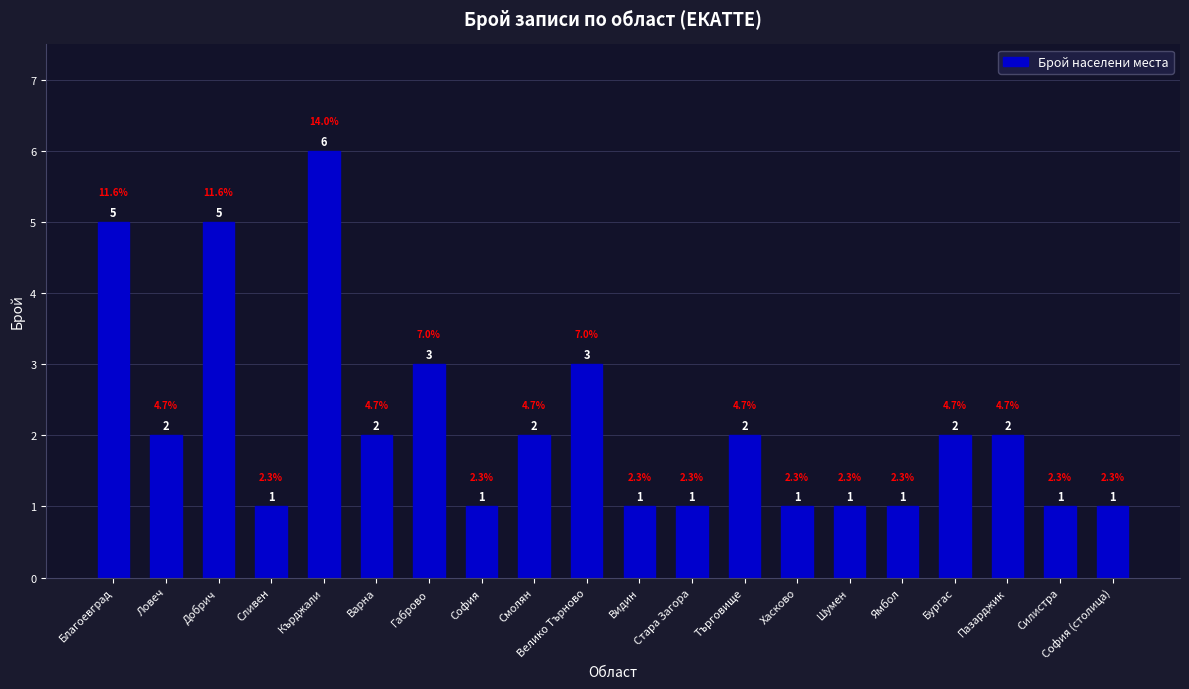

Where does the data first go above 2?

Благоевград